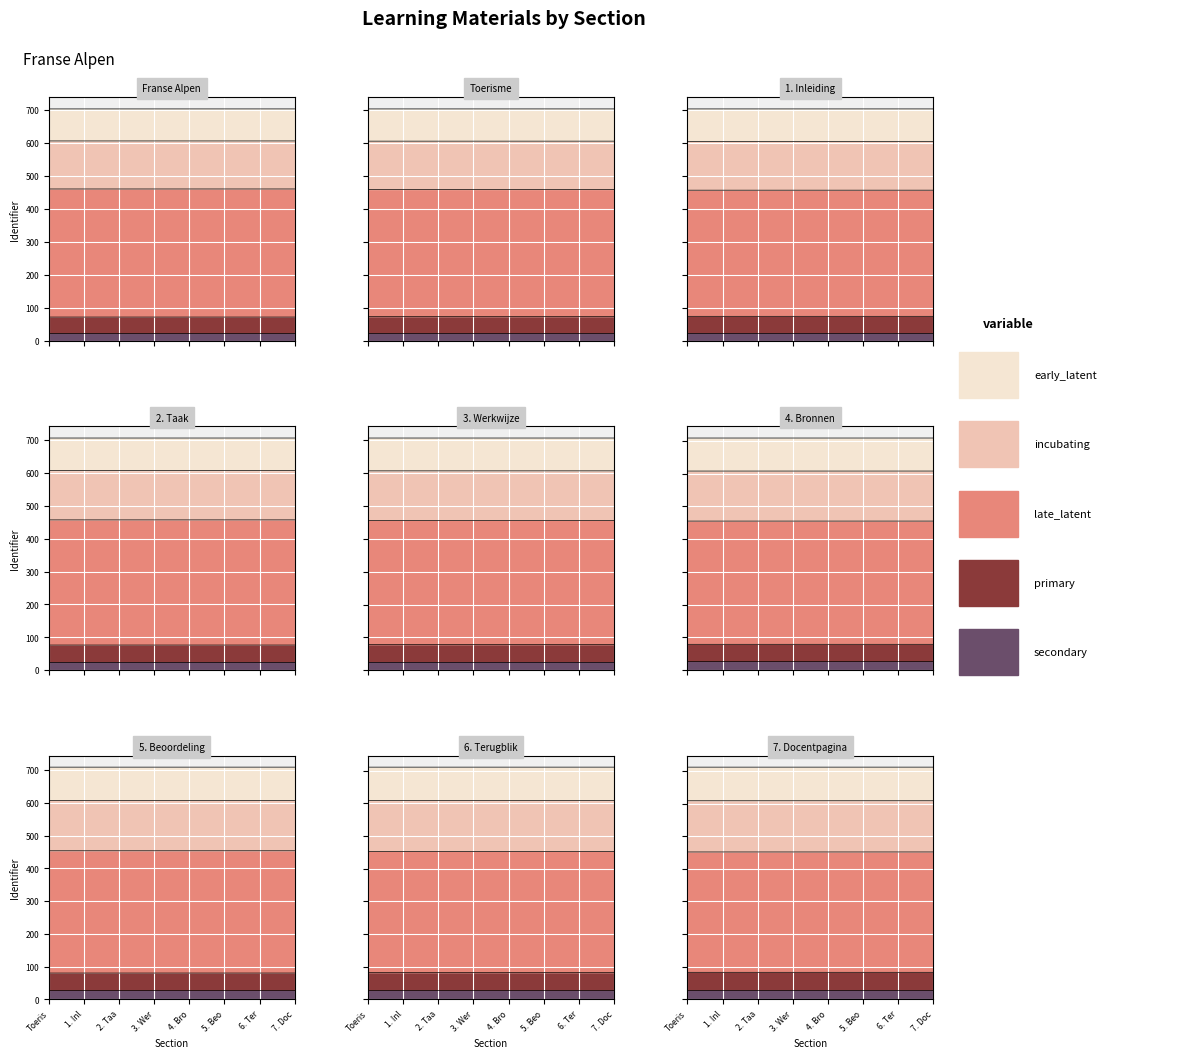

Is it true that incubating equals 669.2 at Toeris?

False